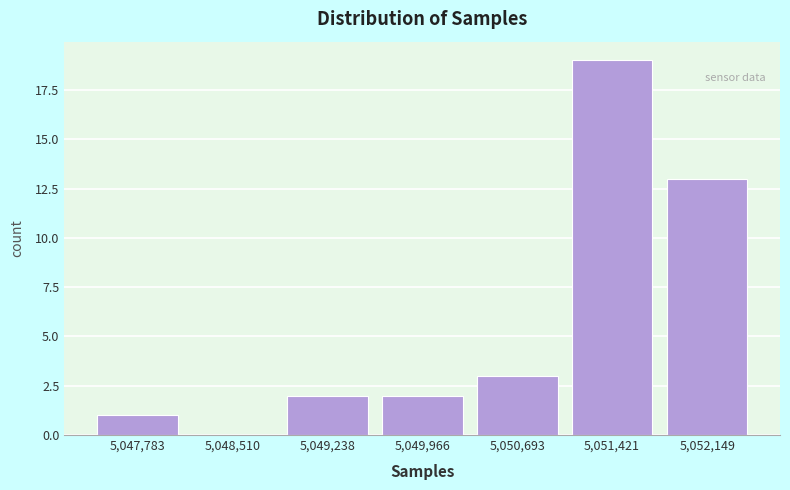

Reading left to right, extract all data points from this chart.

5,047,783=1	5,048,510=0	5,049,238=2	5,049,966=2	5,050,693=3	5,051,421=19	5,052,149=13